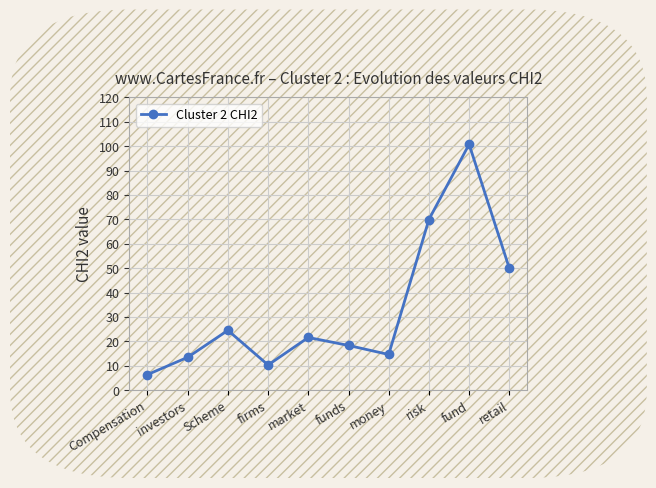

Where does the data first go above 21?

Scheme